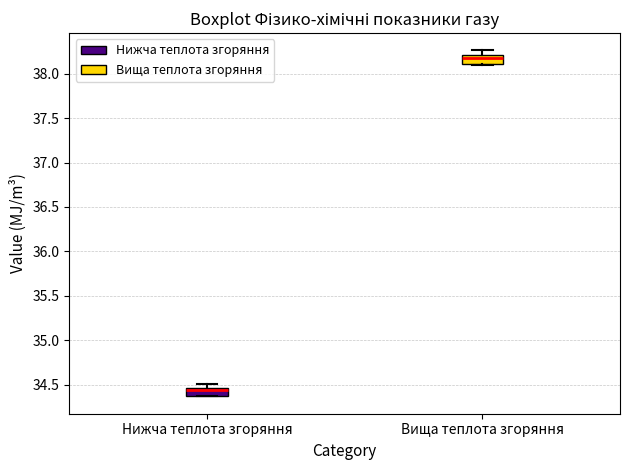

Reading left to right, transcribe this box plot: for each box, give where its median line is, the range the box spans, and where its two whiskers end, as read against the y-axis. The values are not printed on the chart, so give them approximately, as read against the axis.

Нижча теплота згоряння: median 34.45 (just below the box's upper edge), box 34.35 to 34.45, whiskers 34.35 to 34.50
Вища теплота згоряння: median 38.15, box 38.10 to 38.20, whiskers 38.10 to 38.25